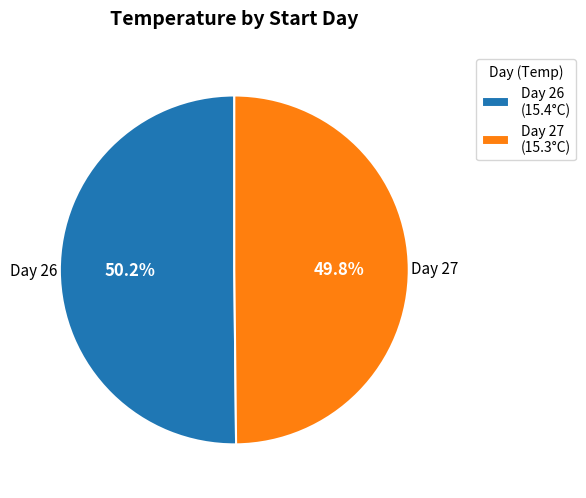

Approximately how many times larger is the value at Day 26 (15.4°C) compared to Day 27 (15.3°C)?

1.0